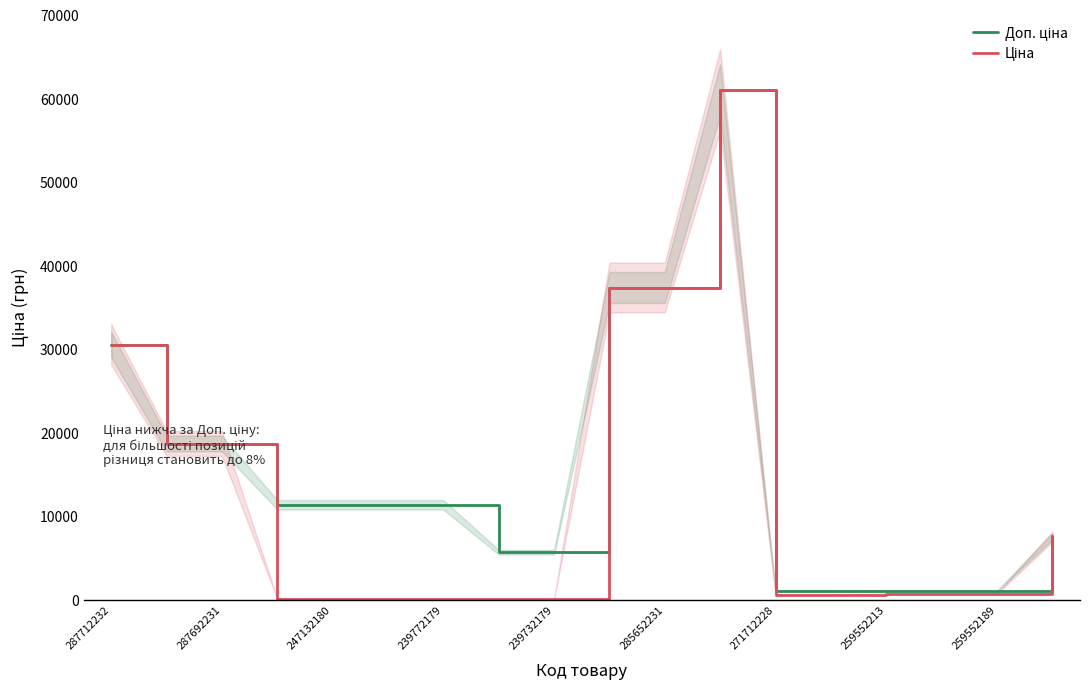

True or false: Доп. ціна and Ціна cross at least once.

False